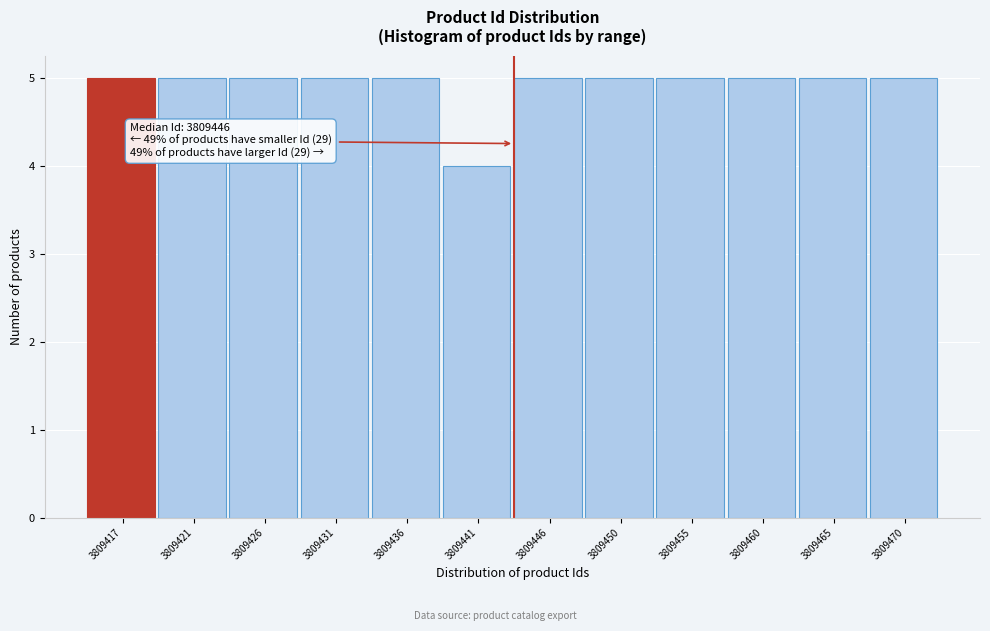

Reading left to right, transcribe all the data shown in this chart.

3809417=5	3809421=5	3809426=5	3809431=5	3809436=5	3809441=4	3809446=5	3809450=5	3809455=5	3809460=5	3809465=5	3809470=5